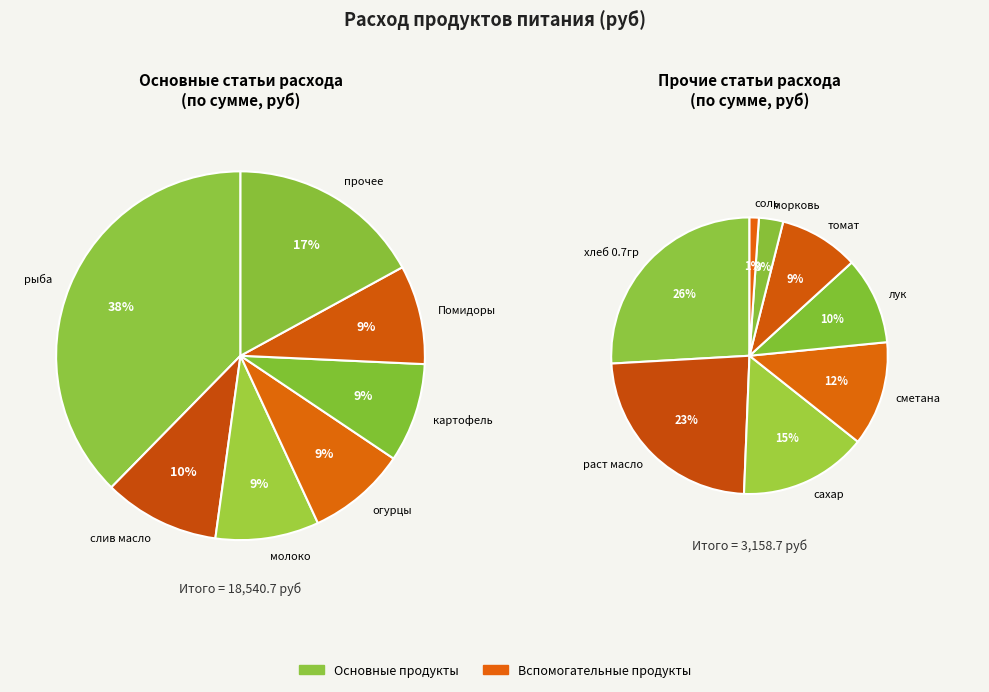

Which category has the smallest portion of the pie?

соль